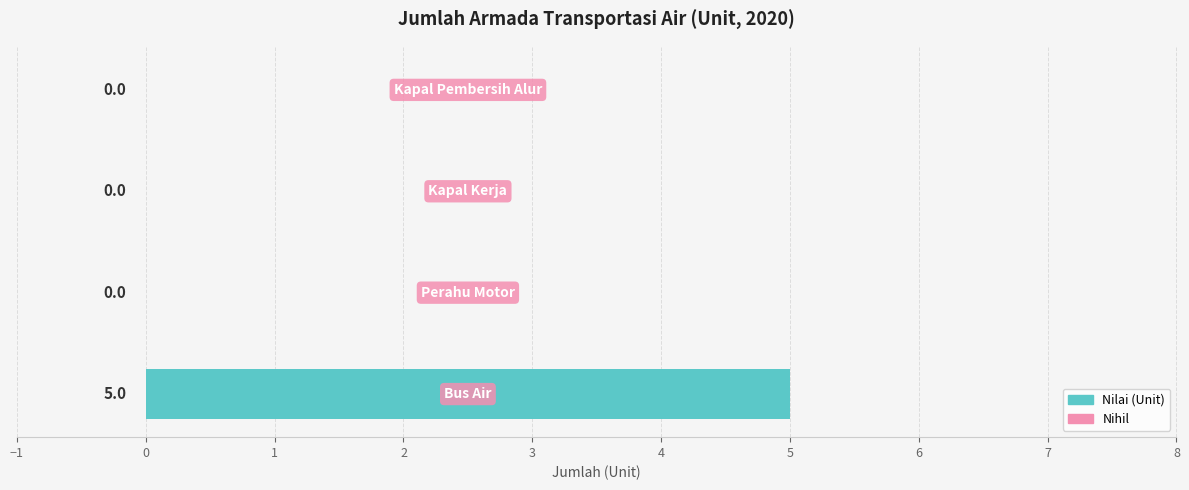

How many values are between 0 and 5?

4